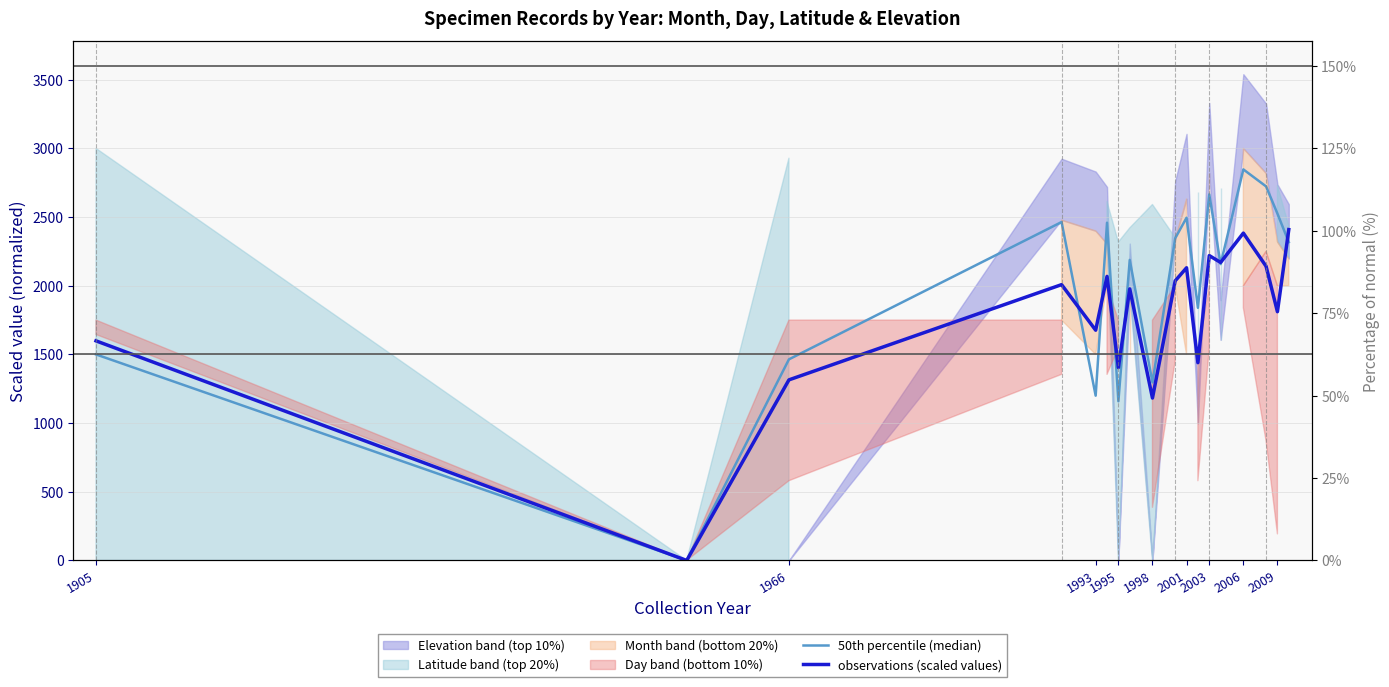

Reading left to right, extract all data points from this chart.

50th percentile (median): 1500.0	0.0	1464.3	2463.7	1199.7	2458.9	1158.9	2188.0	1296.3	2345.5	2495.2	1839.3	2665.0	2157.6	2846.9	2723.3	2525.2	2317.6
observations (scaled values): 1598.8	0.0	1314.8	2008.1	1676.5	2068.1	1404.0	1977.1	1182.4	2035.7	2130.7	1439.8	2219.6	2169.5	2383.1	2141.9	1811.0	2408.8